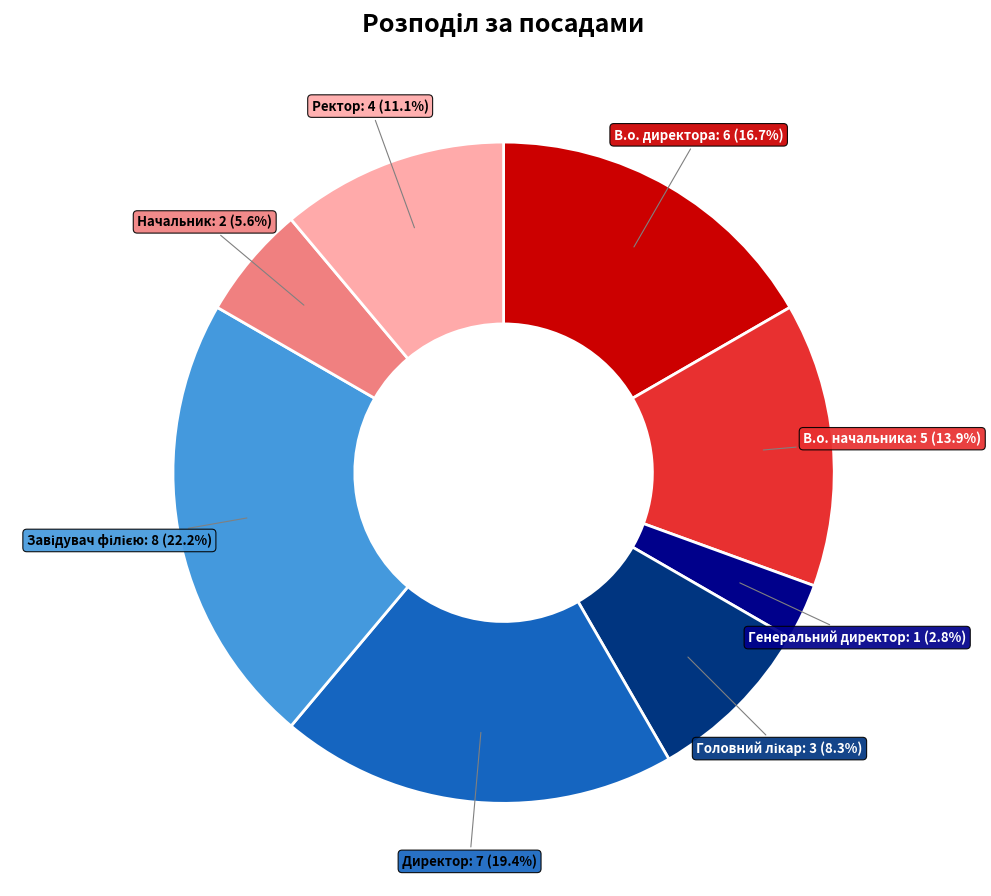

Is there a majority slice in this chart?

No